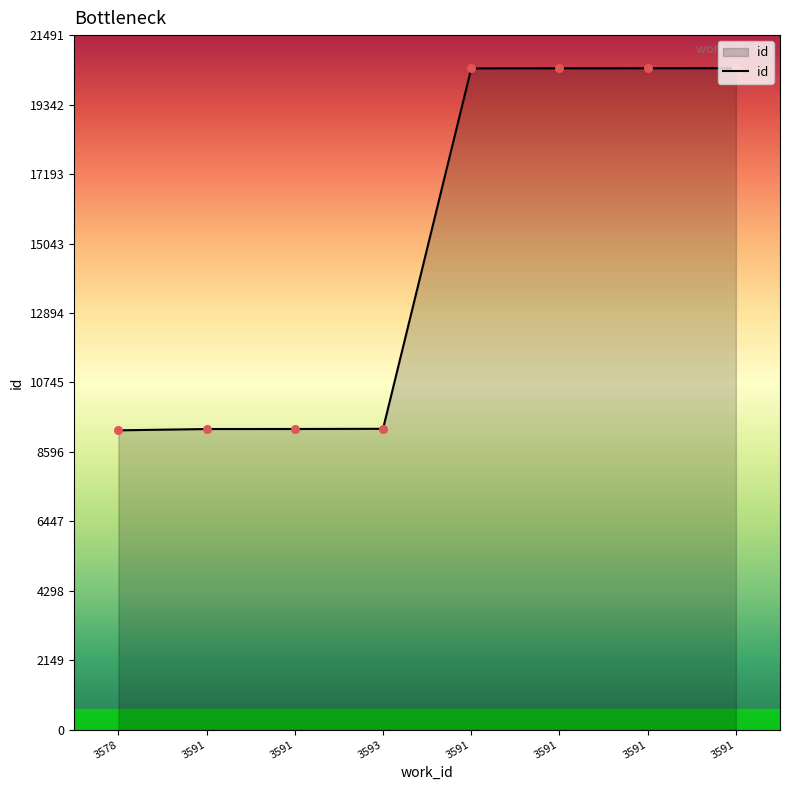

What is the ratio of the value at 3591 to the value at 3591?

1.0